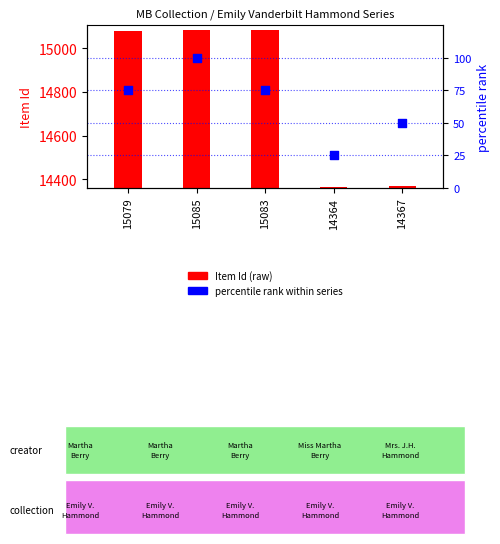

Which series contains the highest Y value?

Item Id (raw)